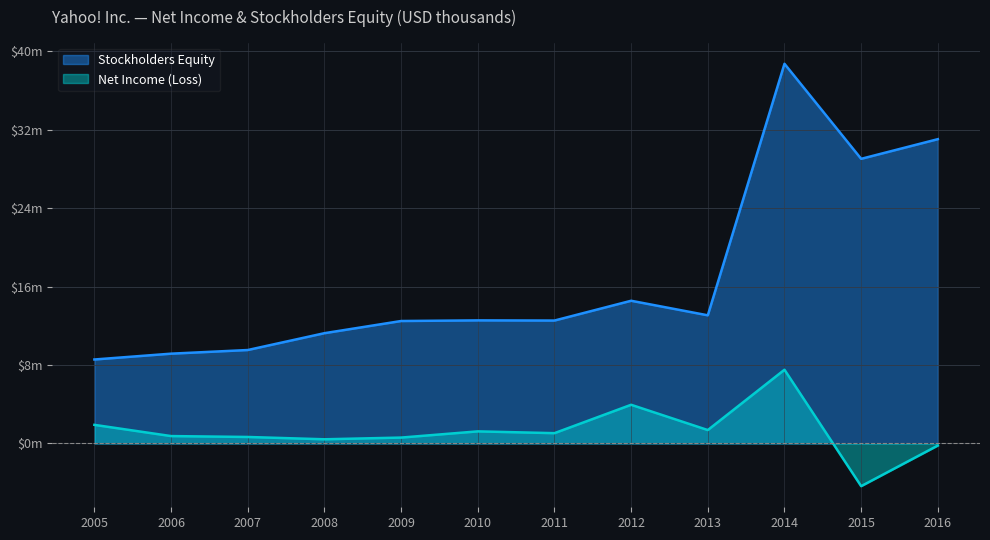

Which series changed the most between 2013 and 2007?

Stockholders Equity